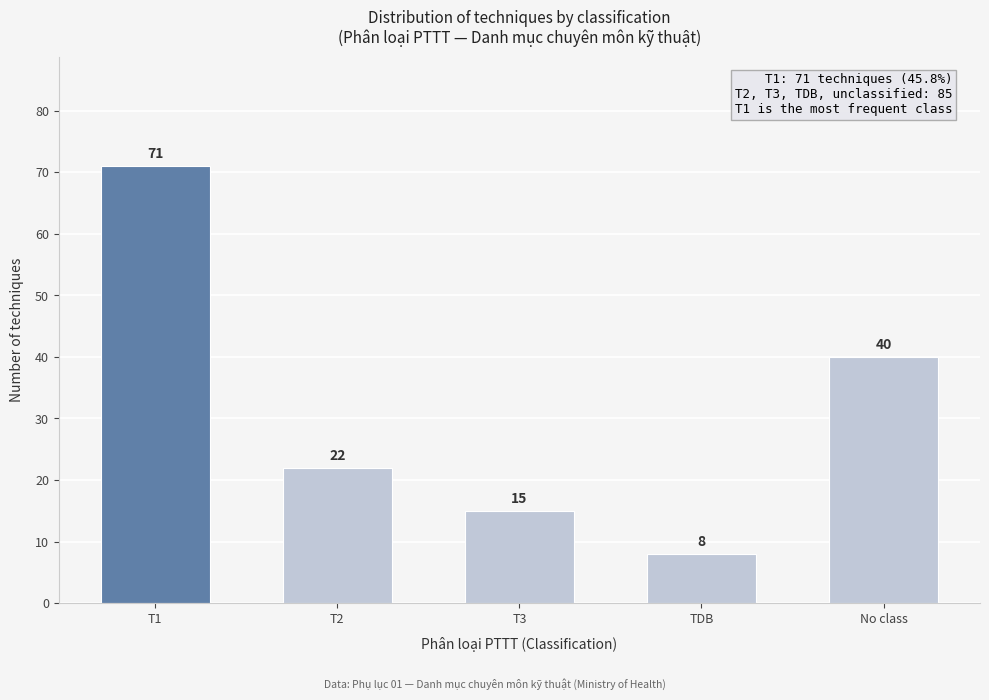

Reading right to left, extract all data points from this chart.

No class=40	TDB=8	T3=15	T2=22	T1=71